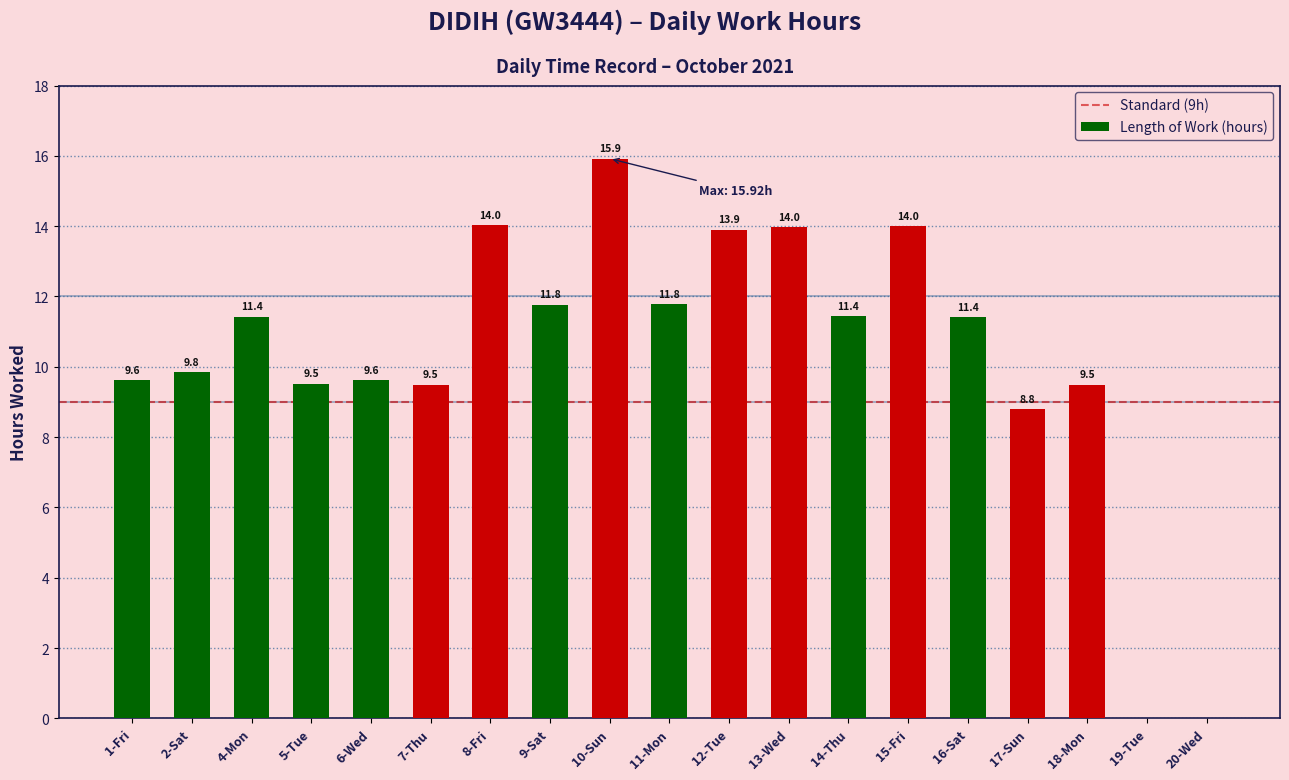

Which label corresponds to the largest value in the chart?

10-Sun